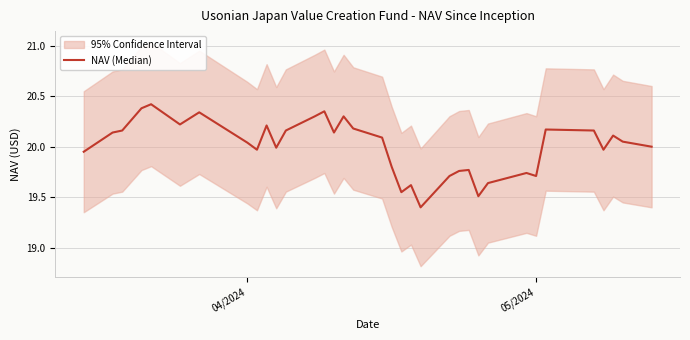

Does the chart have visible grid lines?

Yes